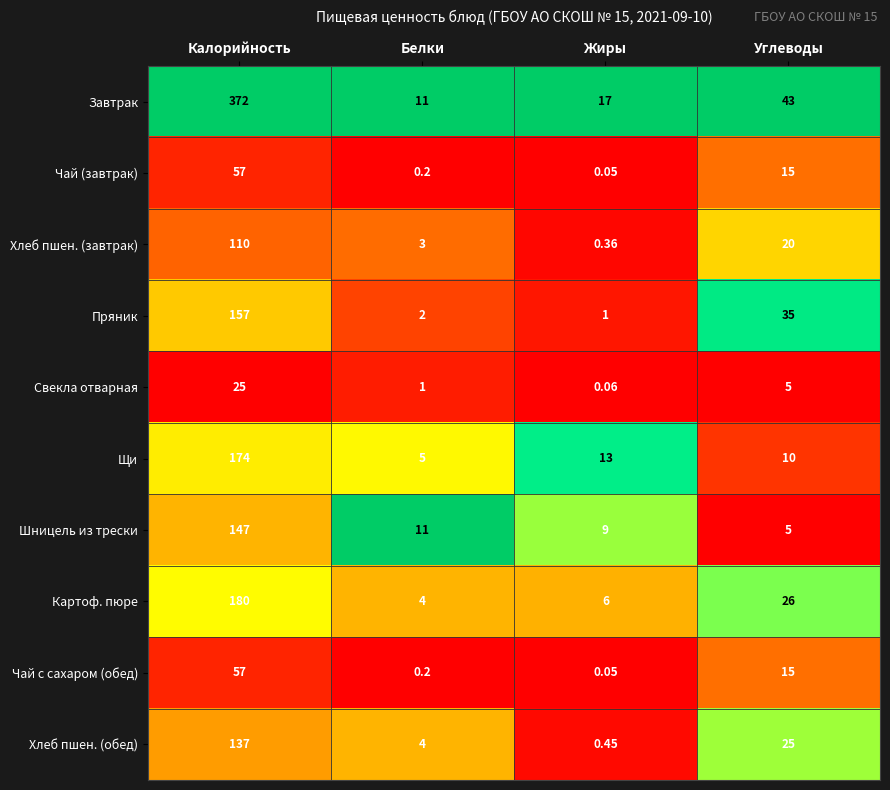

Which category has the lowest value in the Щи series?

Белки